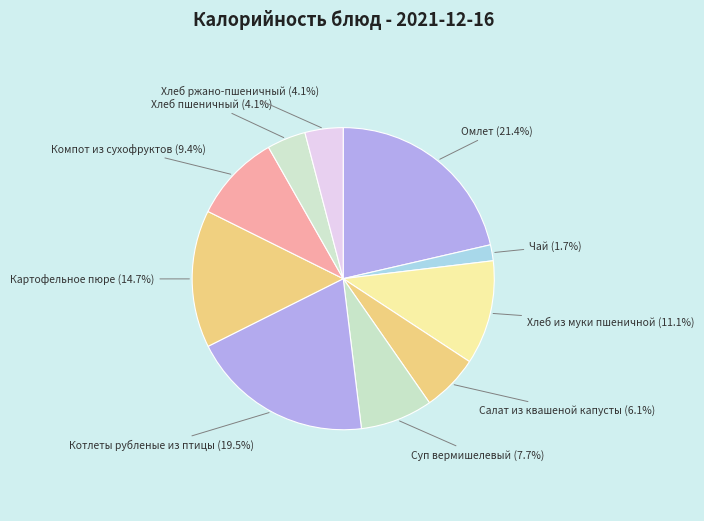

To the nearest percent, what is the combined percentage of Чай and Хлеб ржано-пшеничный?

6%